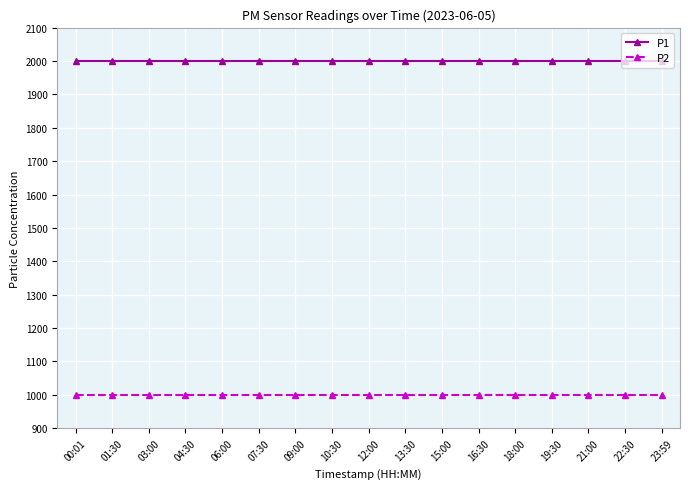

What is the label of the 10th point from the right?

10:30